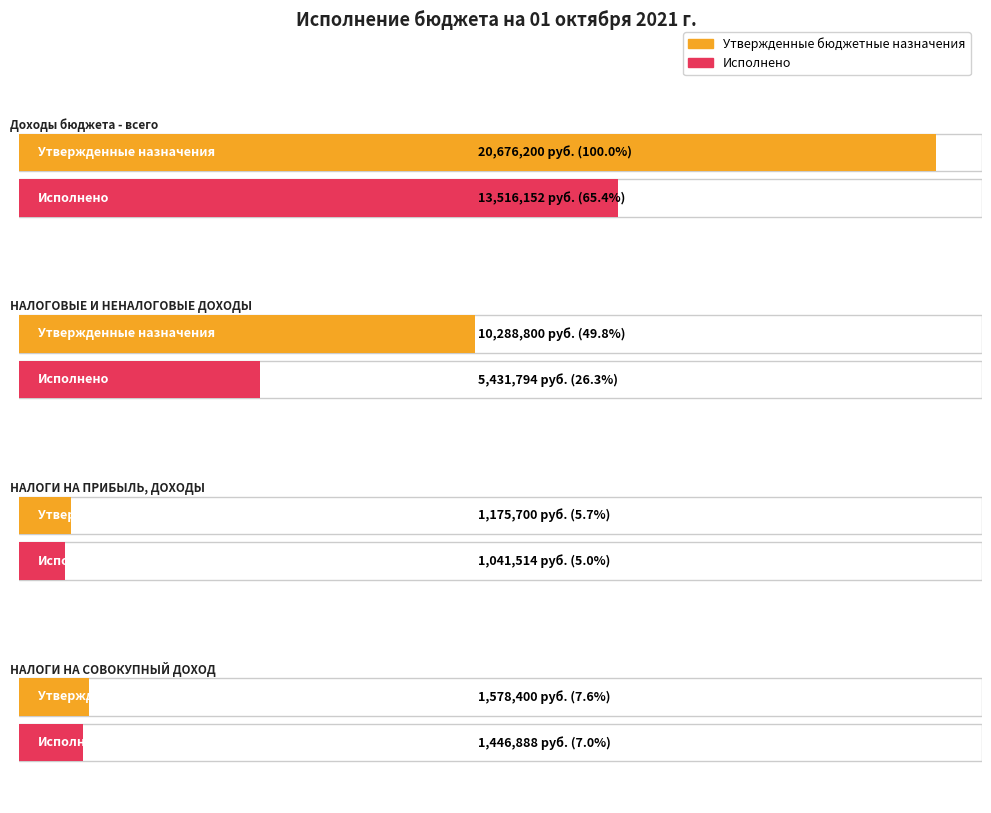

Which has a higher value, НАЛОГИ НА ПРИБЫЛЬ, ДОХОДЫ or Доходы бюджета - всего?

Доходы бюджета - всего